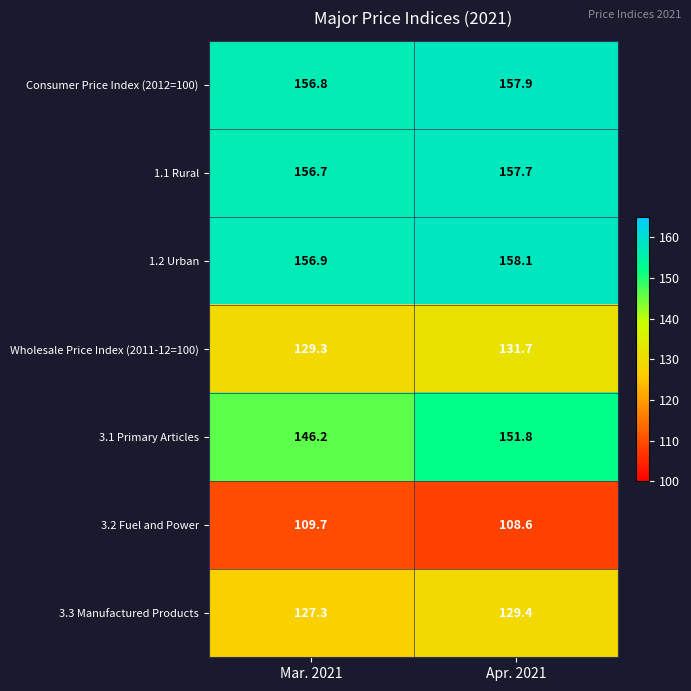

What is the difference between the 3.3 Manufactured Products values at Mar. 2021 and Apr. 2021?

2.1